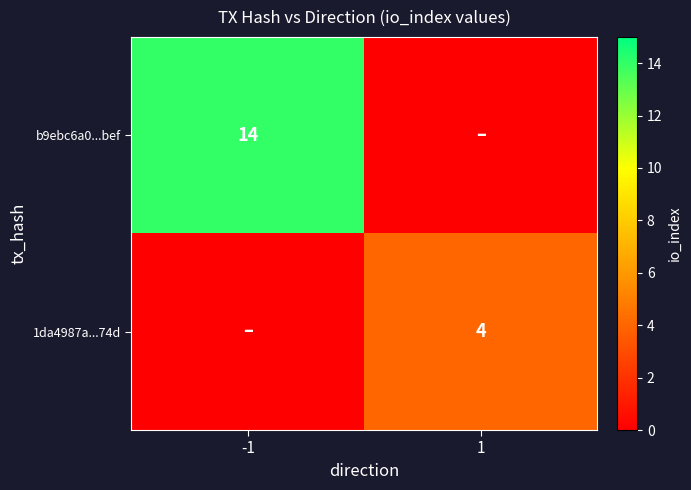

Is the value of b9ebc6a0...bef at -1 greater than the value of 1da4987a...74d at 1?

Yes